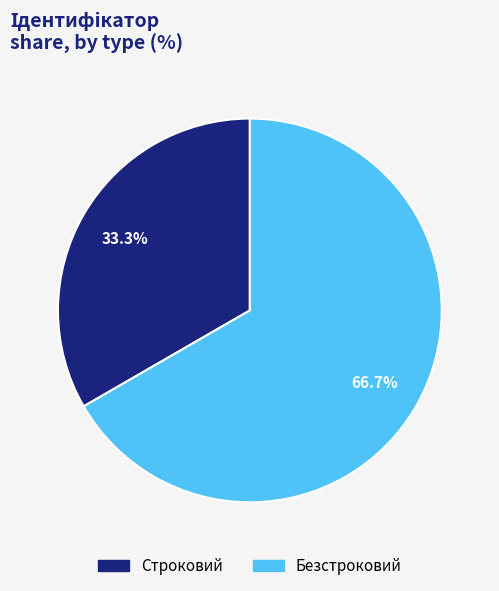

What is the largest slice in the pie chart?

Безстроковий